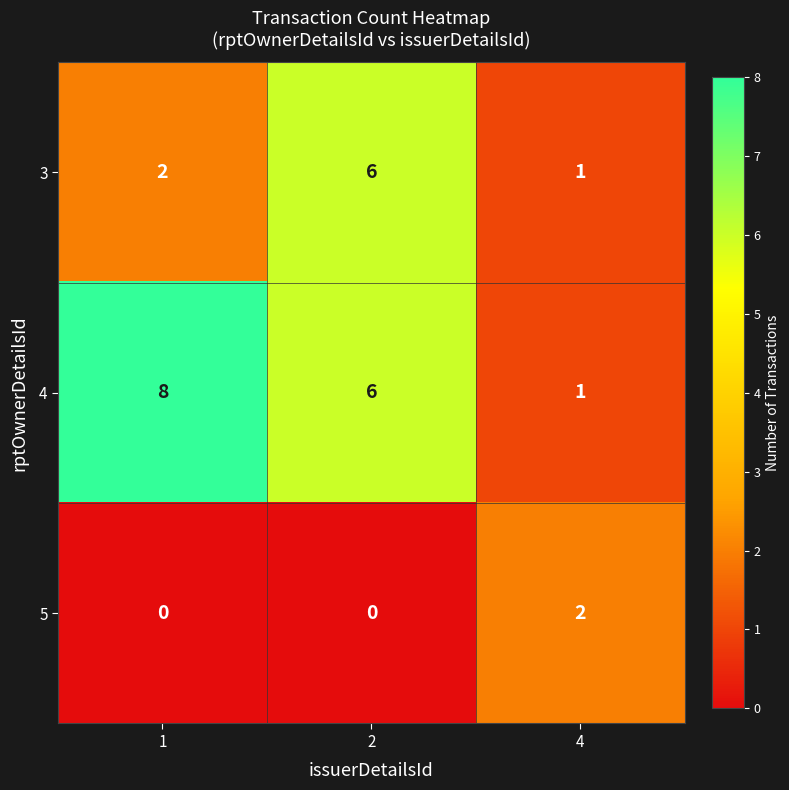

At which category does the chart reach its peak across all series?

1